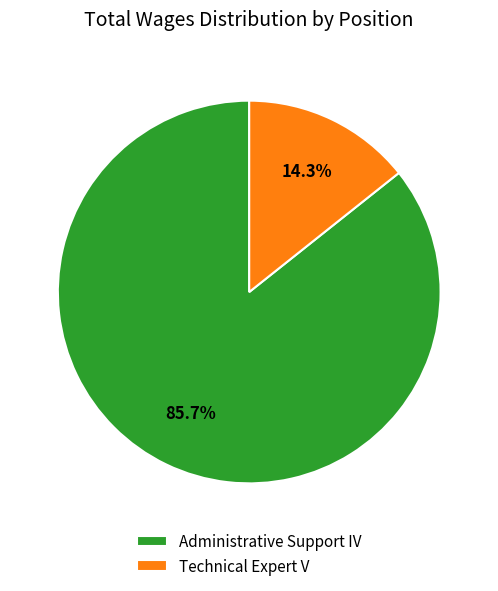

True or false: Administrative Support IV accounts for 79% of the total.

False